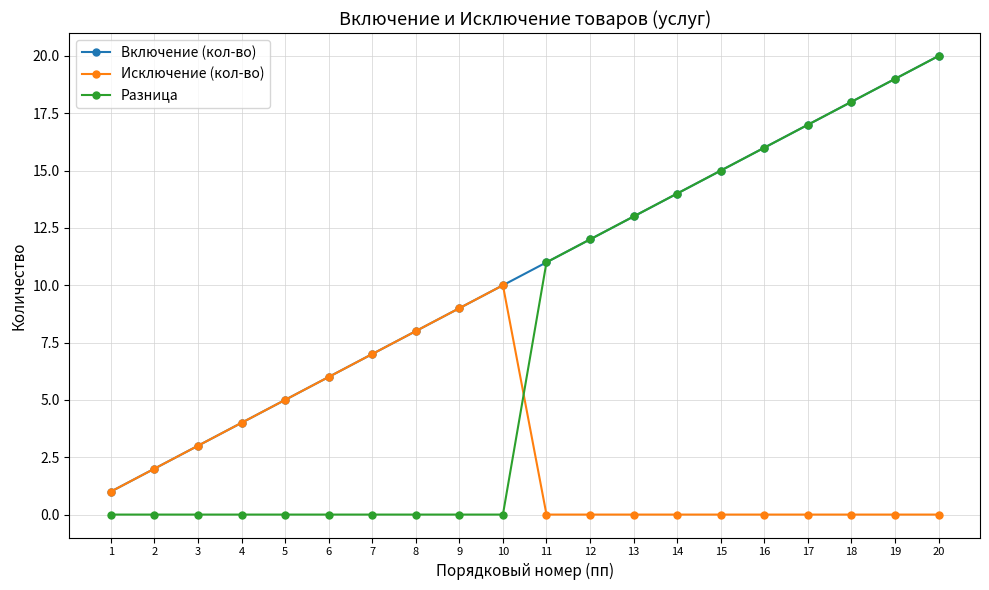

What is the difference between the maximum and minimum values in the Исключение (кол-во) series?

10